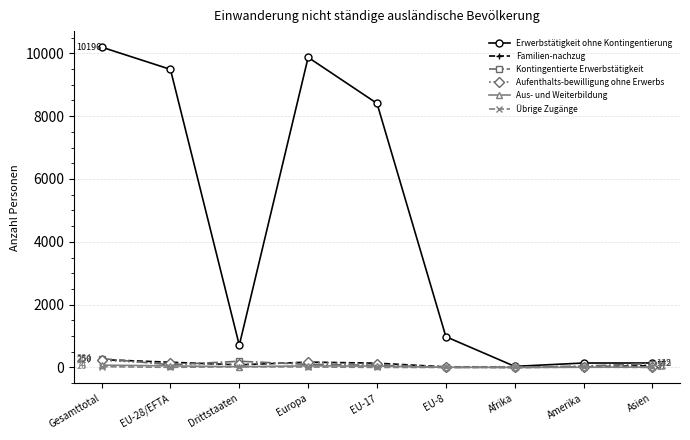

At which category is the sum across all series the highest?

Gesamttotal